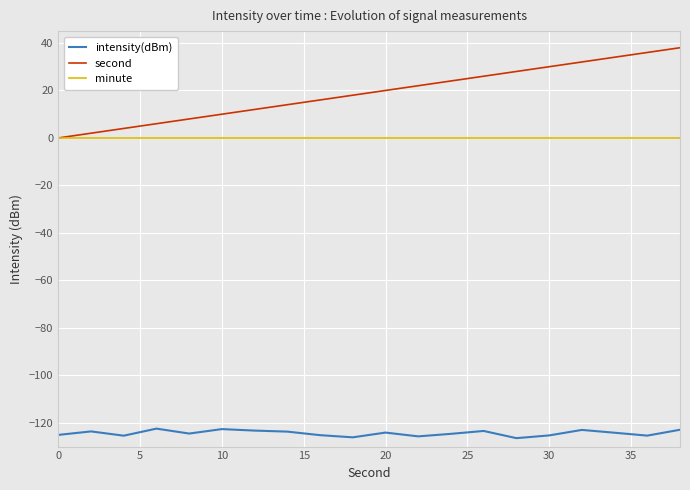

How many lines are shown in the chart?

3